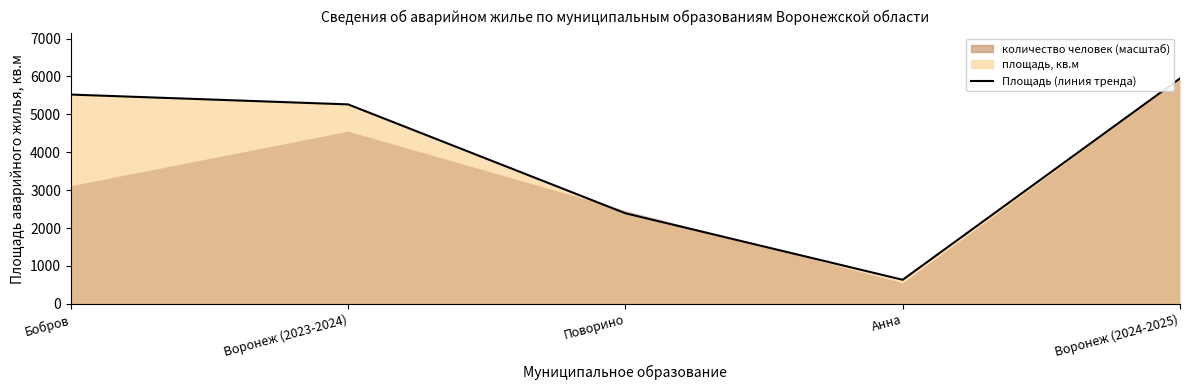

What is the value of the 3rd point from the left?

2390.6